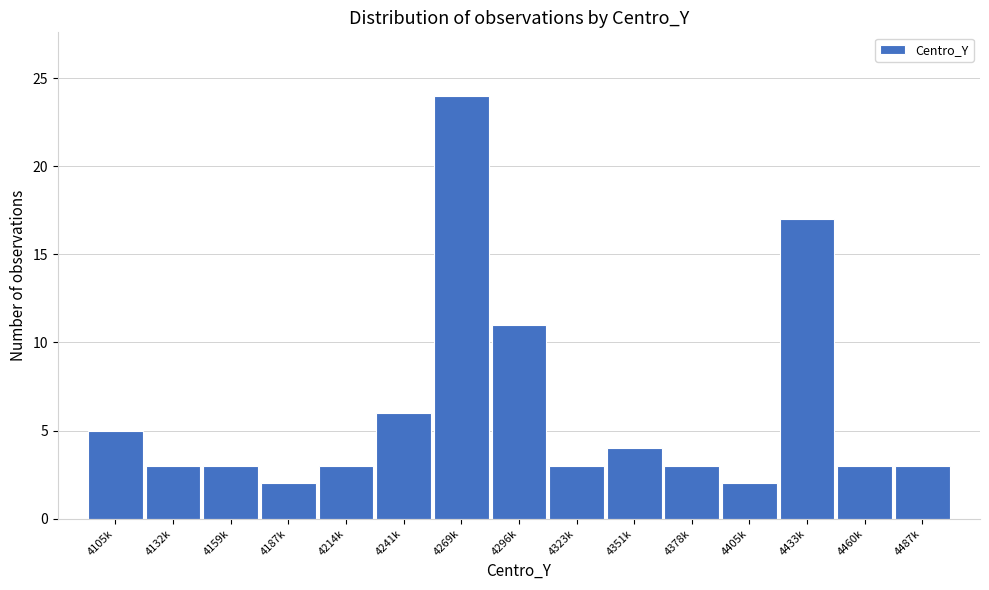

Reading left to right, what are all the values shown in this chart?

5	3	3	2	3	6	24	11	3	4	3	2	17	3	3